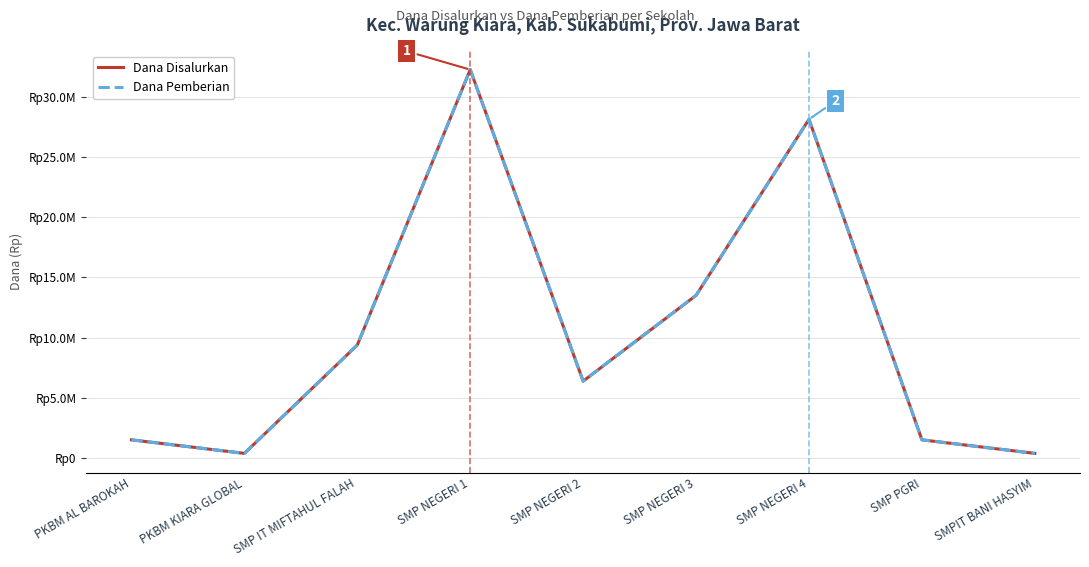

Does the chart display data point markers on the line(s)?

No